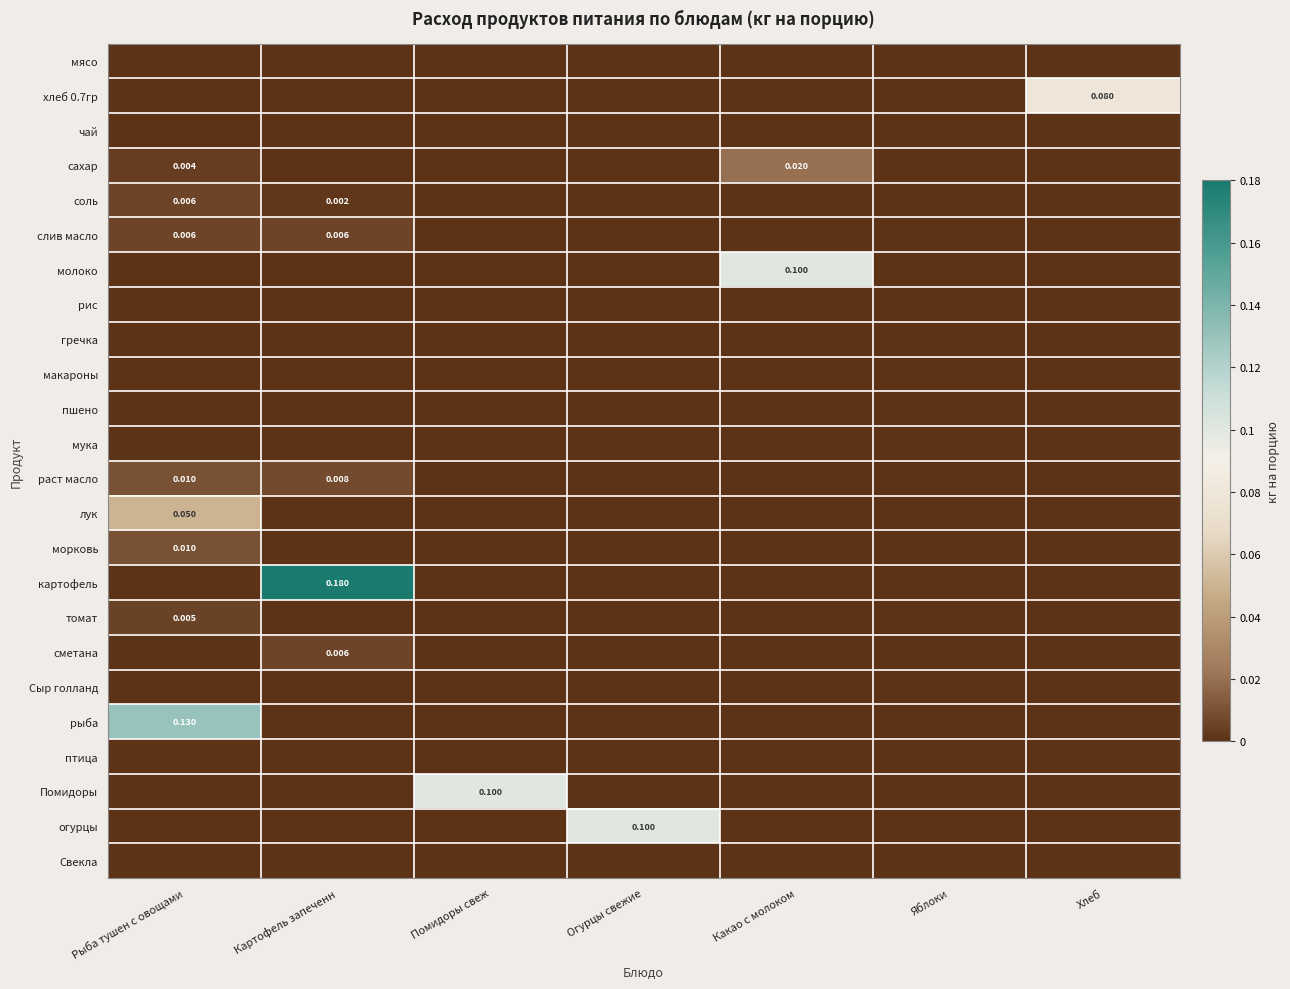

What is the difference between the highest and lowest values at Рыба тушен с овощами?

0.1